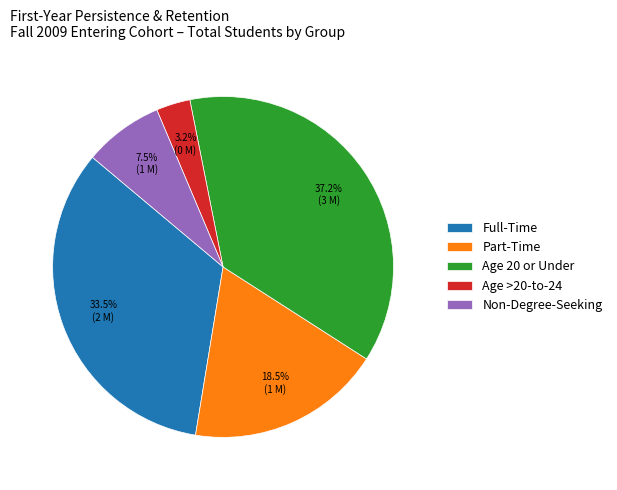

What is the largest slice in the pie chart?

Age 20 or Under